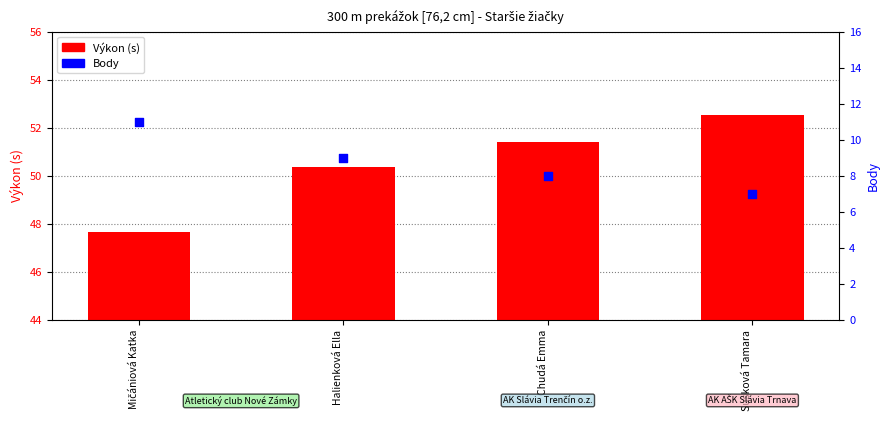

At how many categories does at least one series exceed 32?

4